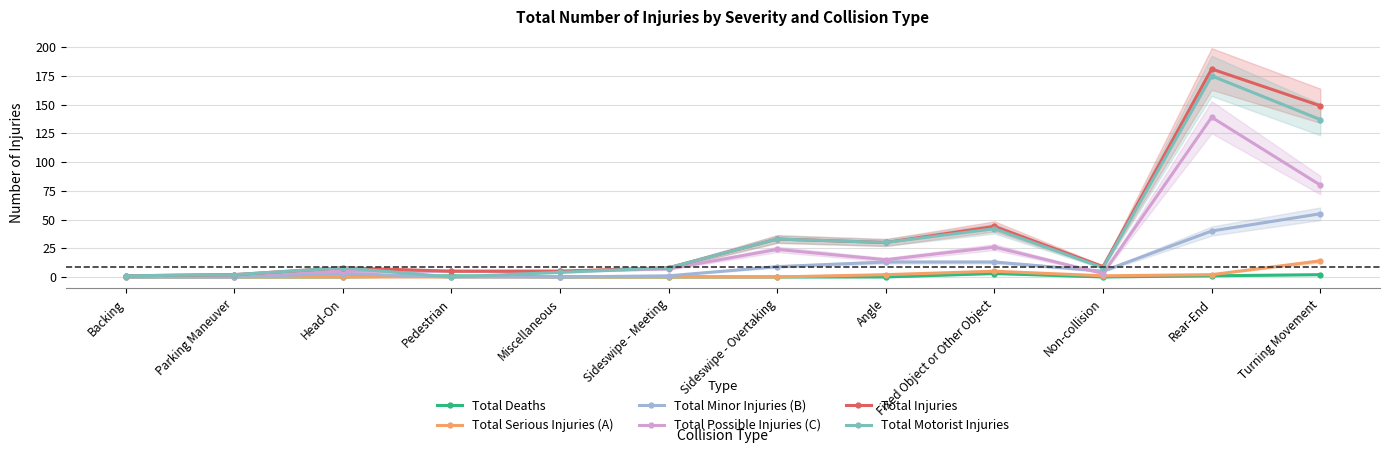

What is the difference between the maximum and minimum values in the Total Motorist Injuries series?

175